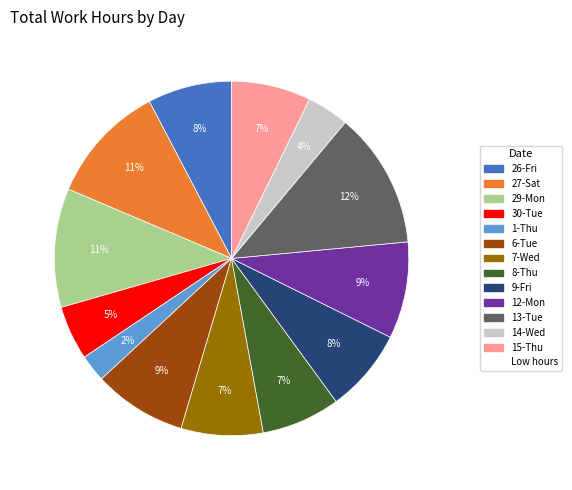

Is there a majority slice in this chart?

No